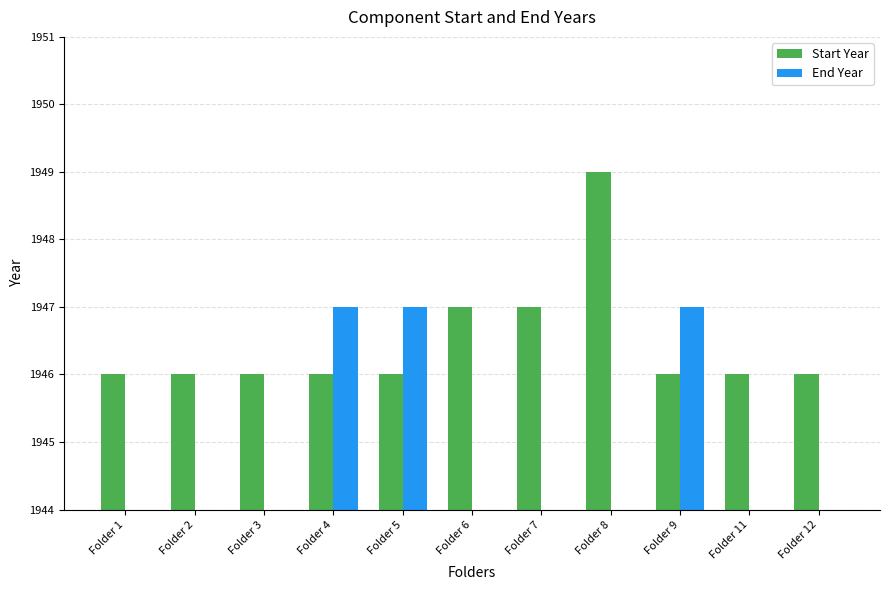

Reading left to right, extract all data points from this chart.

Start Year: Folder 1=1946	Folder 2=1946	Folder 3=1946	Folder 4=1946	Folder 5=1946	Folder 6=1947	Folder 7=1947	Folder 8=1949	Folder 9=1946	Folder 11=1946	Folder 12=1946
End Year: Folder 1=0	Folder 2=0	Folder 3=0	Folder 4=1947	Folder 5=1947	Folder 6=0	Folder 7=0	Folder 8=0	Folder 9=1947	Folder 11=0	Folder 12=0